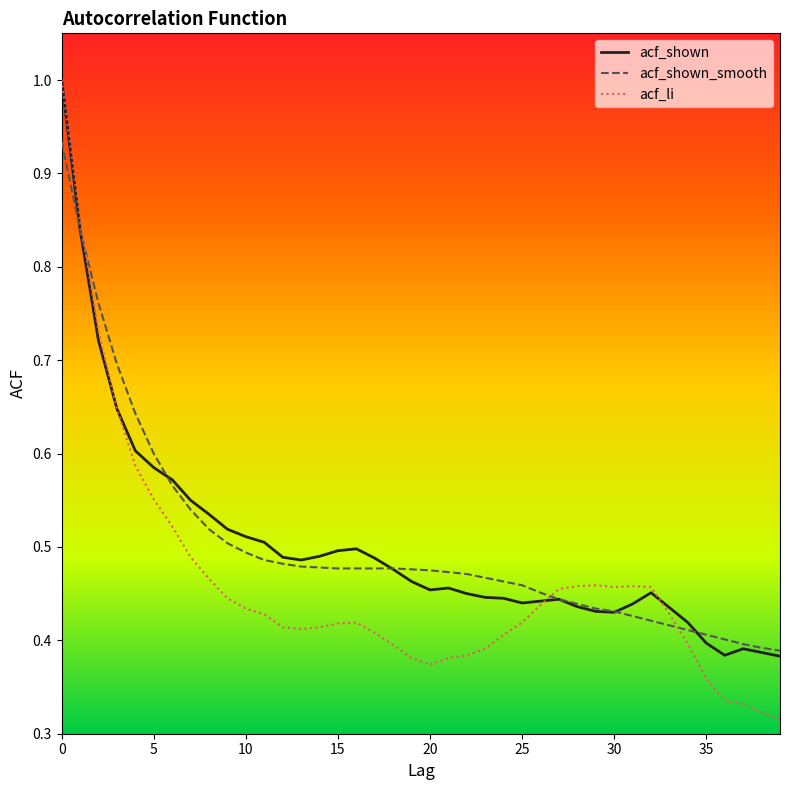

Count the number of data series in this chart.

3